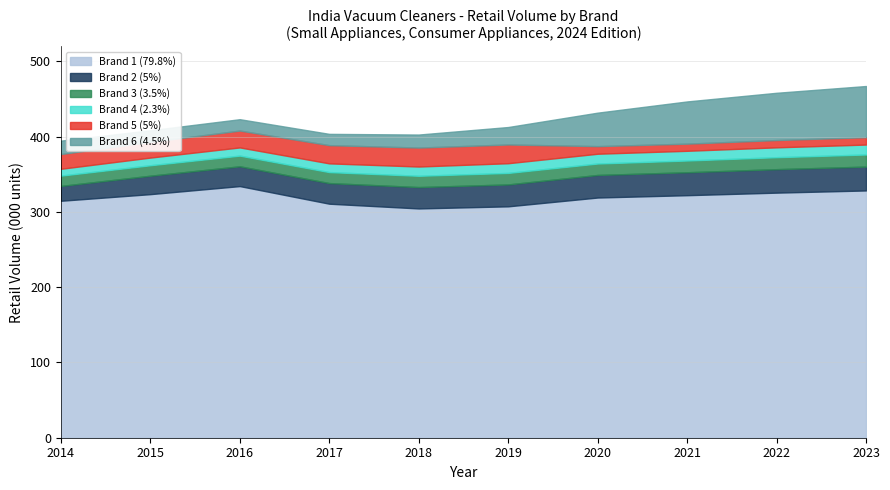

What is the difference between the maximum and minimum values in the Brand 6 (4.5%) series?

53.0